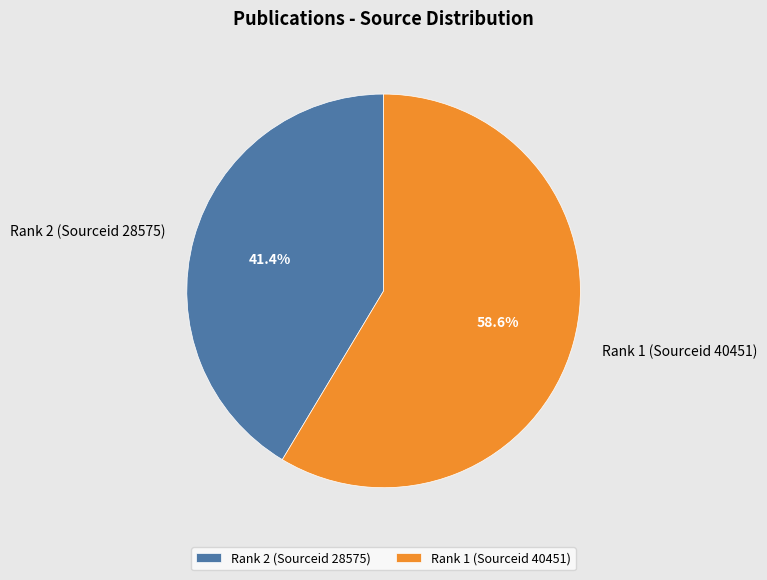

Which category accounts for the majority?

Rank 1 (Sourceid 40451)